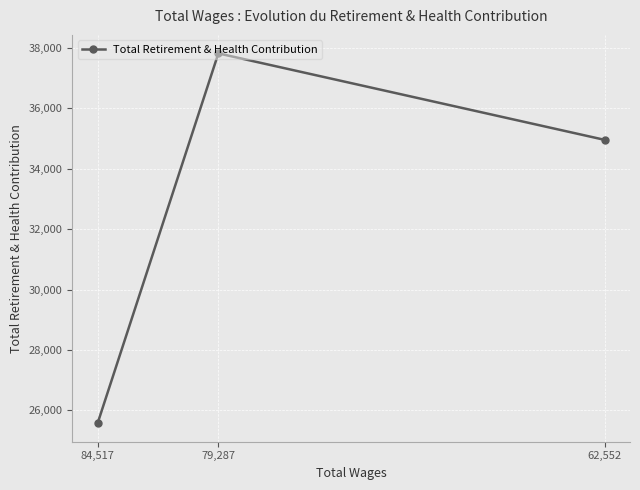

What is the label of the 2nd point from the right?

79,287